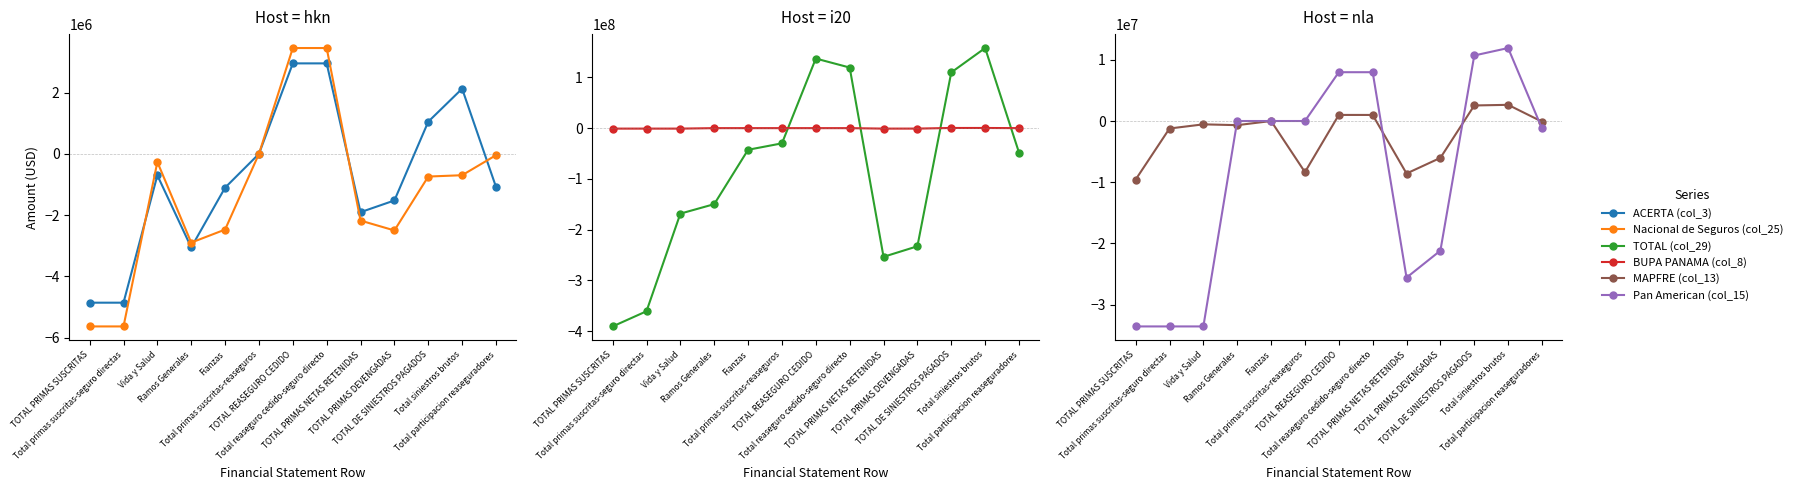

What position from the left is TOTAL PRIMAS DEVENGADAS?

10